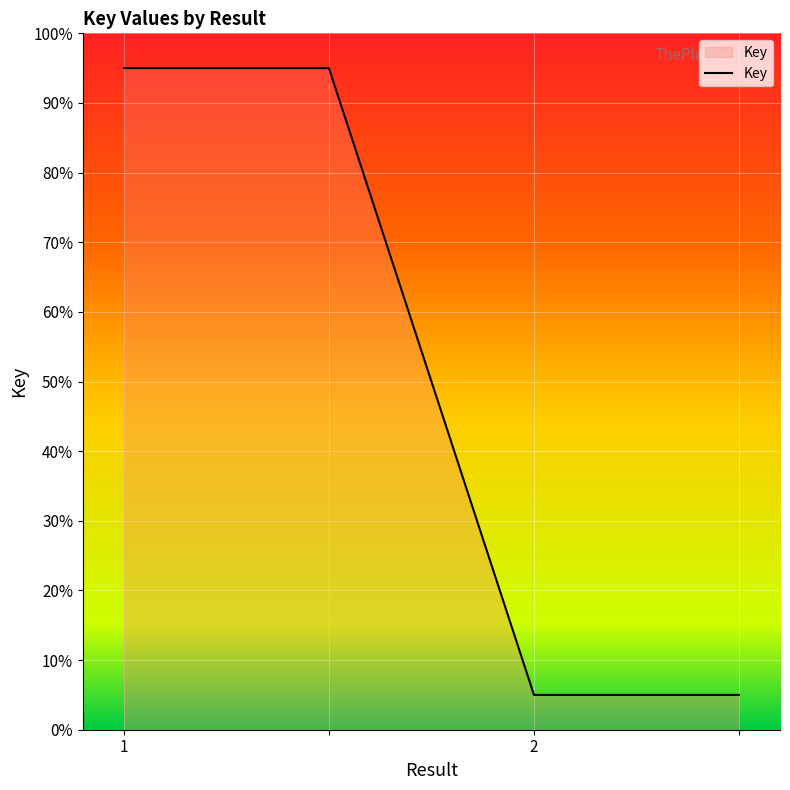

What is the smallest value displayed?

5